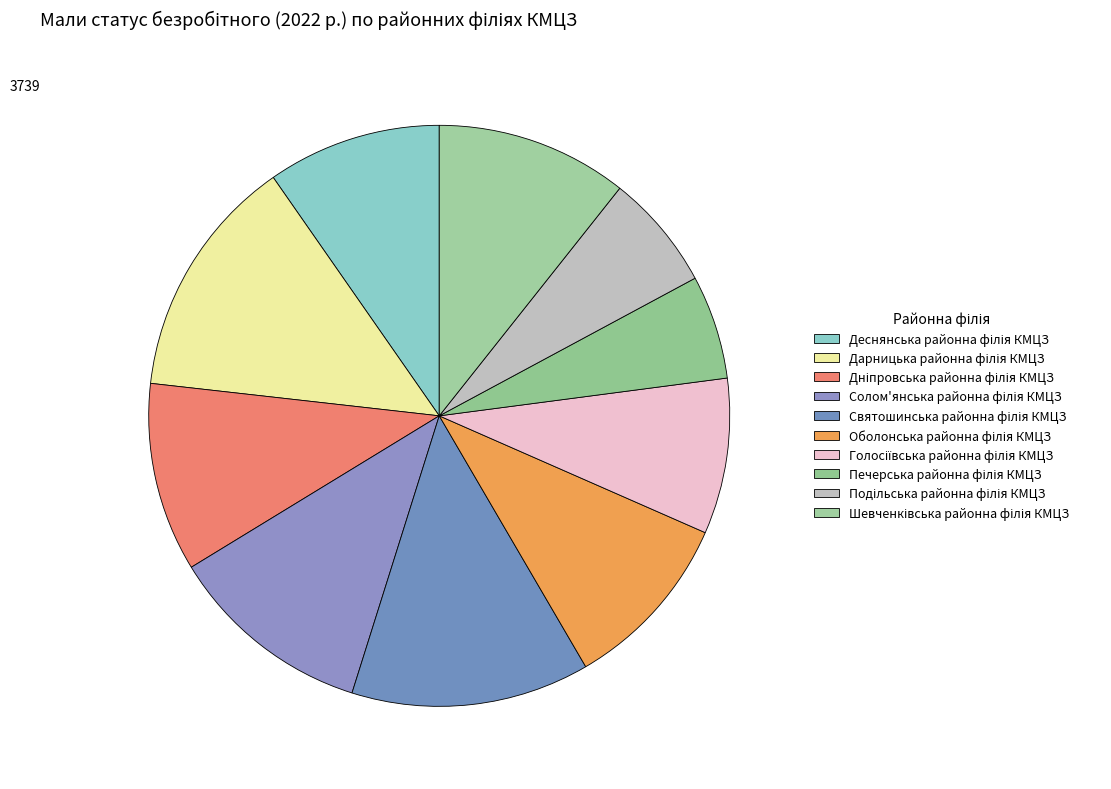

Count the number of slices in the pie.

10